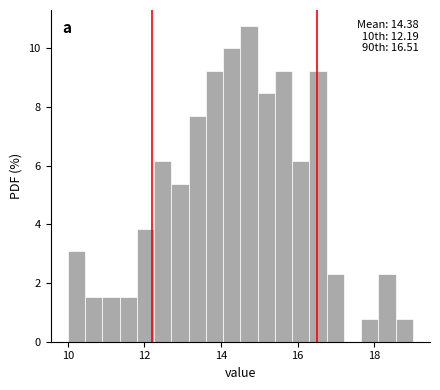

Around what value on the x-axis is the tallest bar? Give the approximate position of its centre, as read against the axis.

14.8